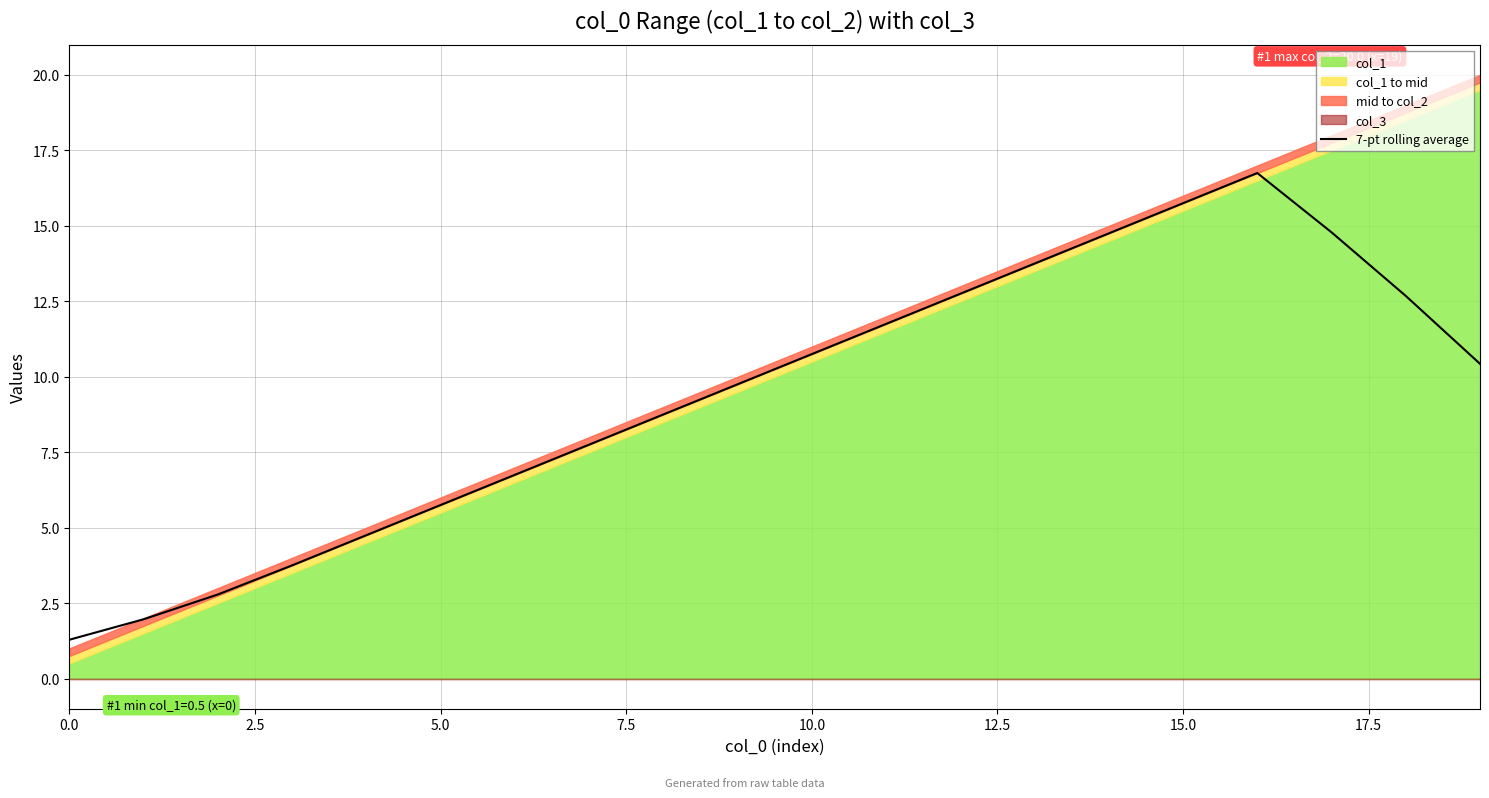

Where is the first local maximum?

16